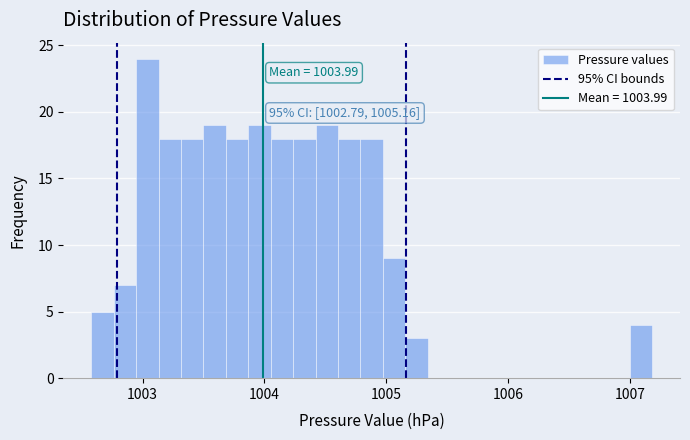

Read against the x-axis, roughly where is the centre of the tallest bar?

1003.0